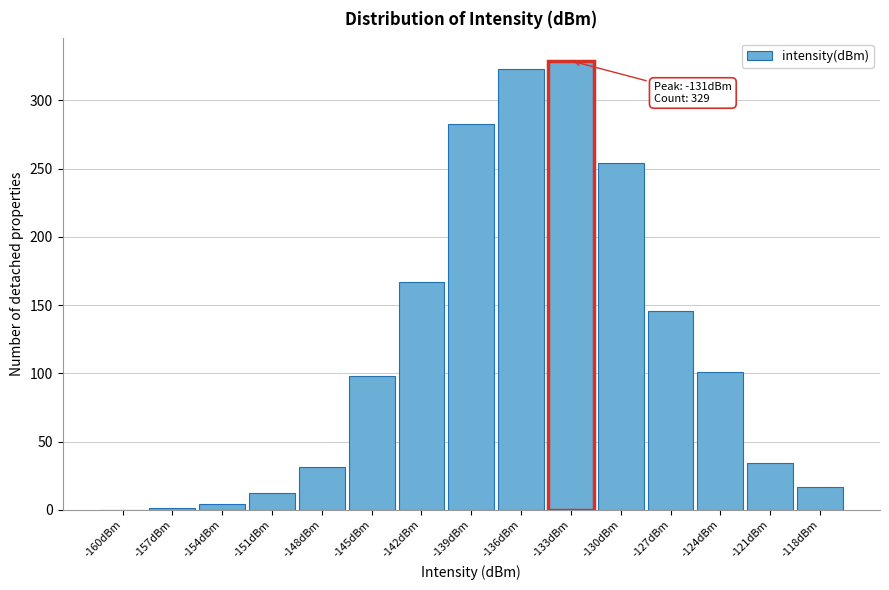

What is the sum of the values at -124dBm and -133dBm?

430